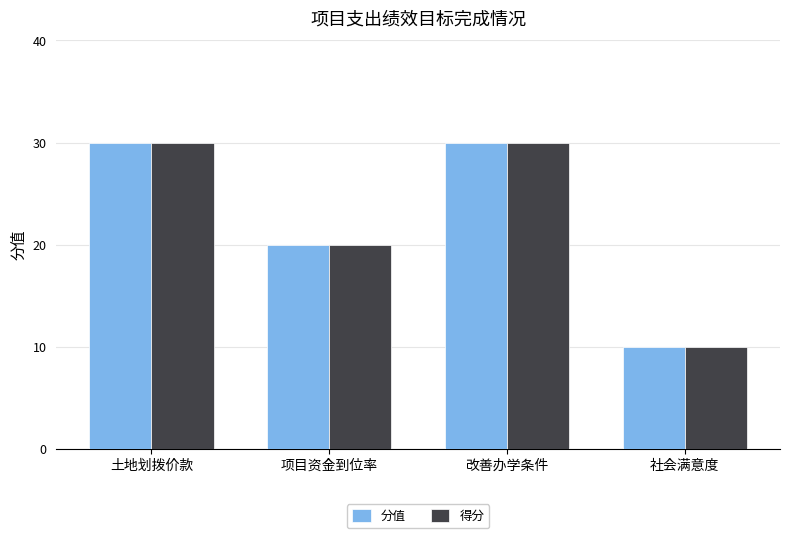

What is the greatest value displayed?

30